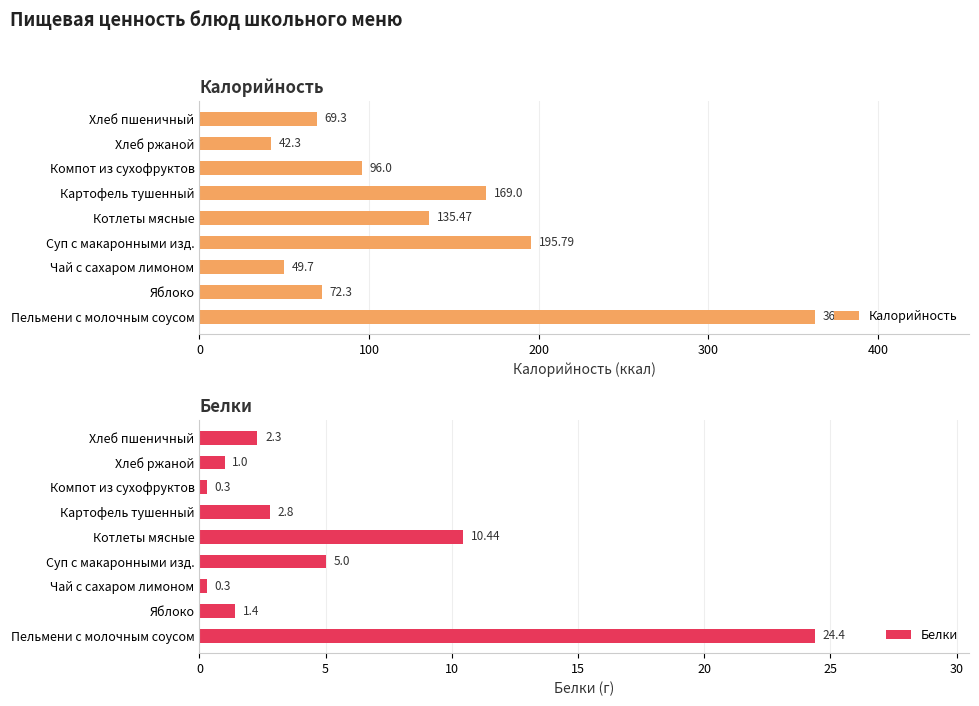

List the series in order of their overall mean, highest first.

Калорийность, Белки